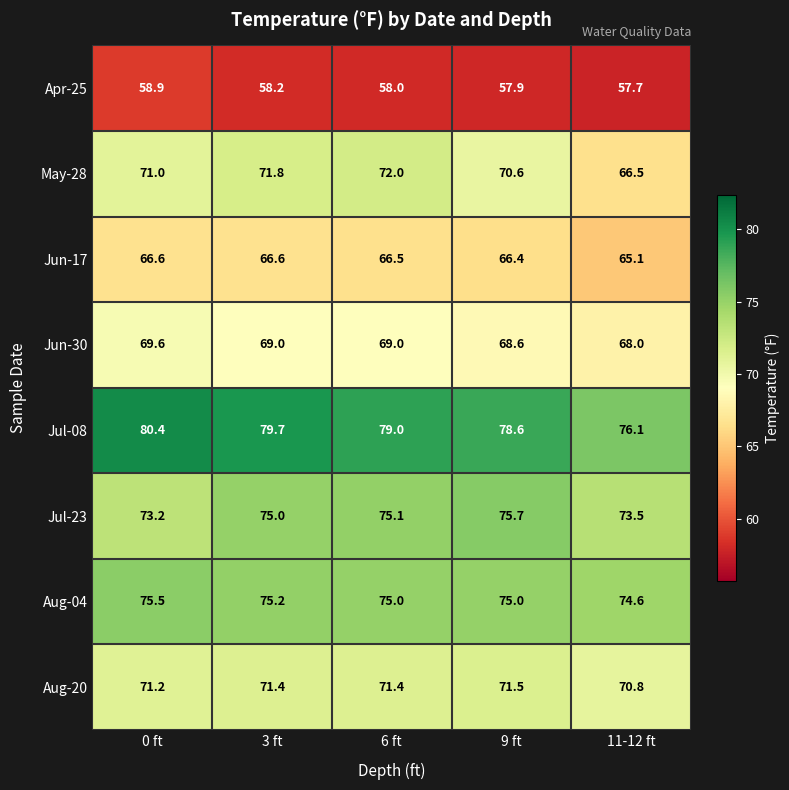

At how many categories does at least one series exceed 71?

5